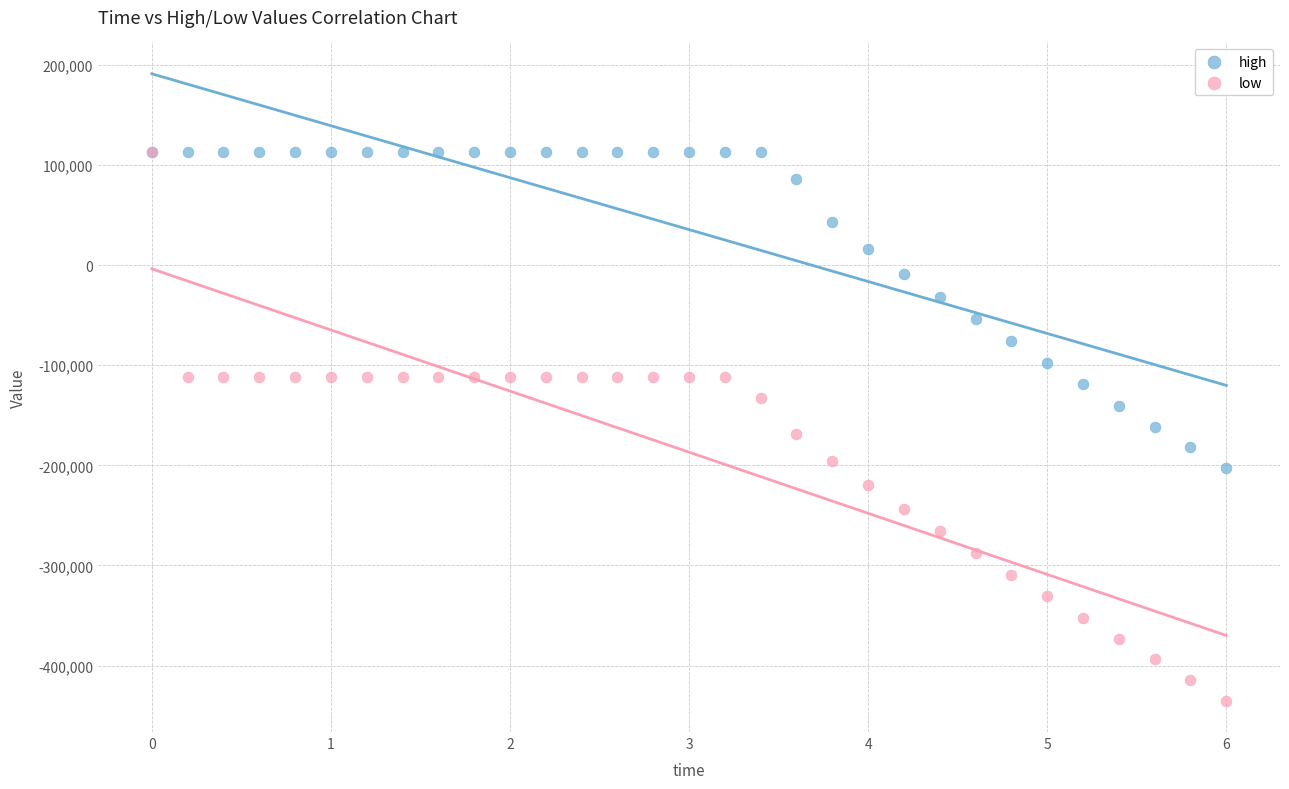

What are all the series names shown in the legend?

high, low